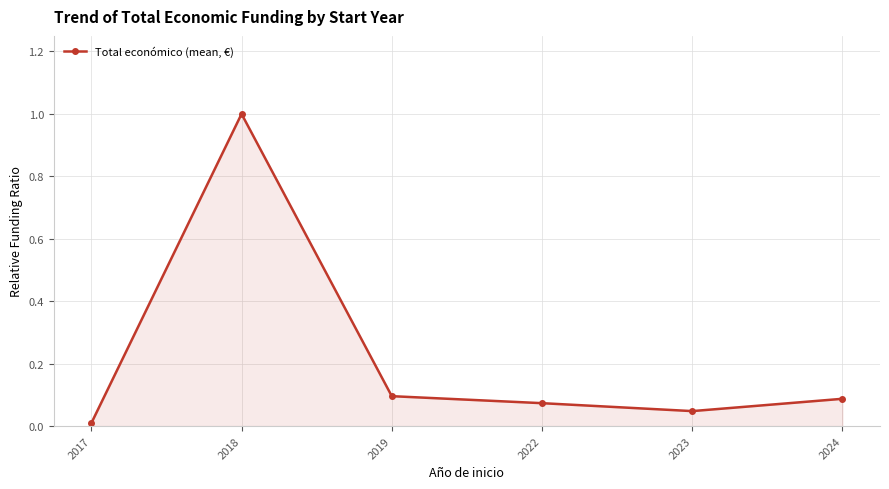

Which label corresponds to the smallest value in the chart?

2017